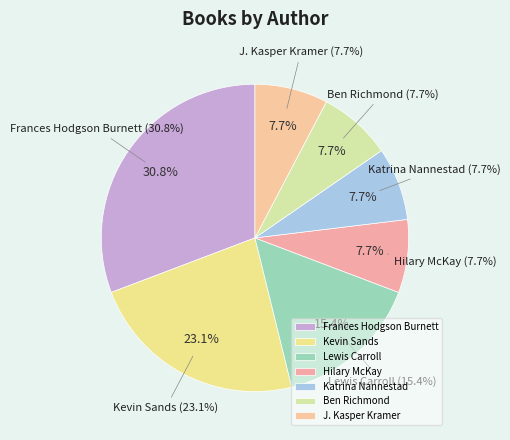

Does Katrina Nannestad account for over 50% of the chart?

No